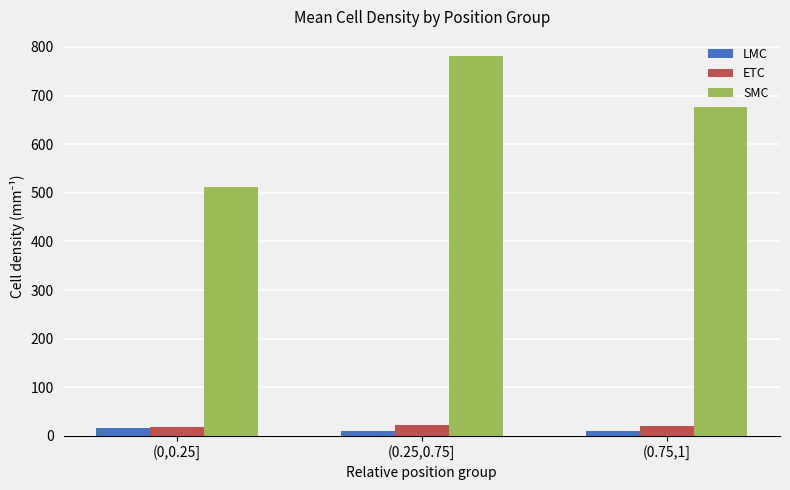

What is the smallest value displayed?

10.1